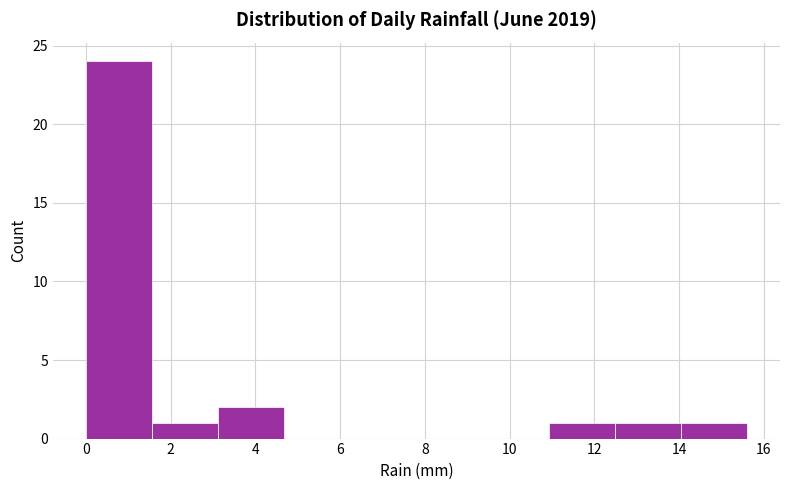

Reading left to right, transcribe this chart: for each bar, give the range it covers on the x-axis and its height. Neither the bar edges nor the heights are printed on the chart, so give them approximately, as read against the axes.

0.00 to 1.56: 24
1.56 to 3.12: 1
3.12 to 4.68: 2
4.68 to 6.24: 0
6.24 to 7.80: 0
7.80 to 9.36: 0
9.36 to 10.92: 0
10.92 to 12.48: 1
12.48 to 14.04: 1
14.04 to 15.60: 1